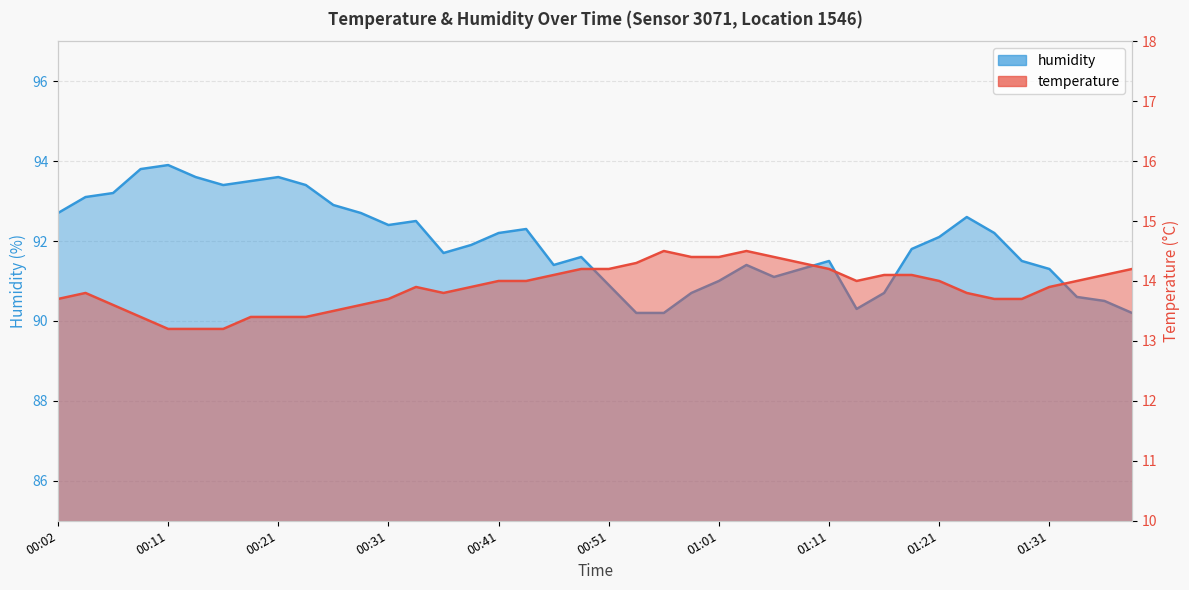

Which label corresponds to the largest value in the chart?

00:11